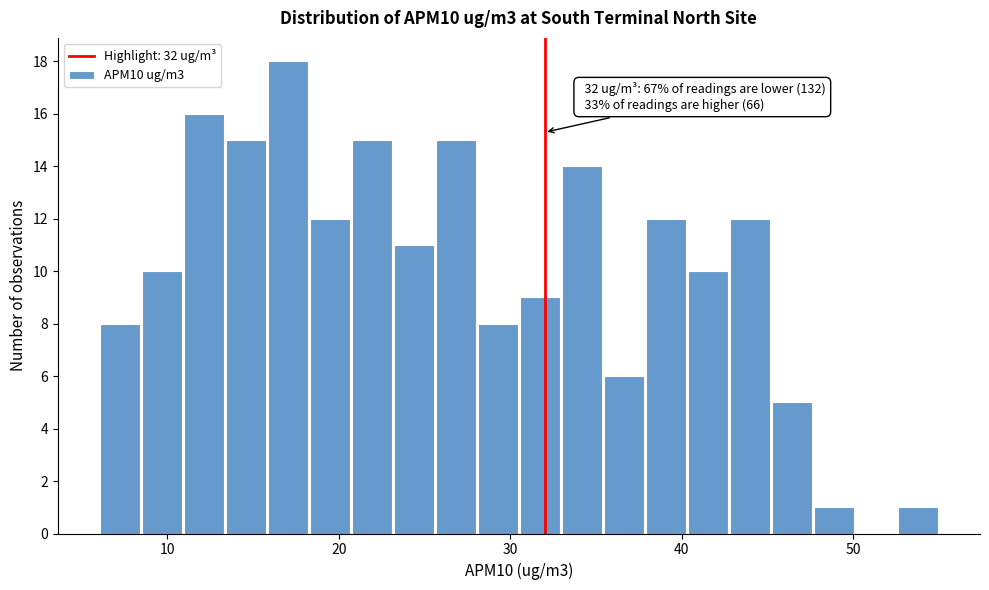

Read against the x-axis, roughly where is the centre of the tallest bar?

17